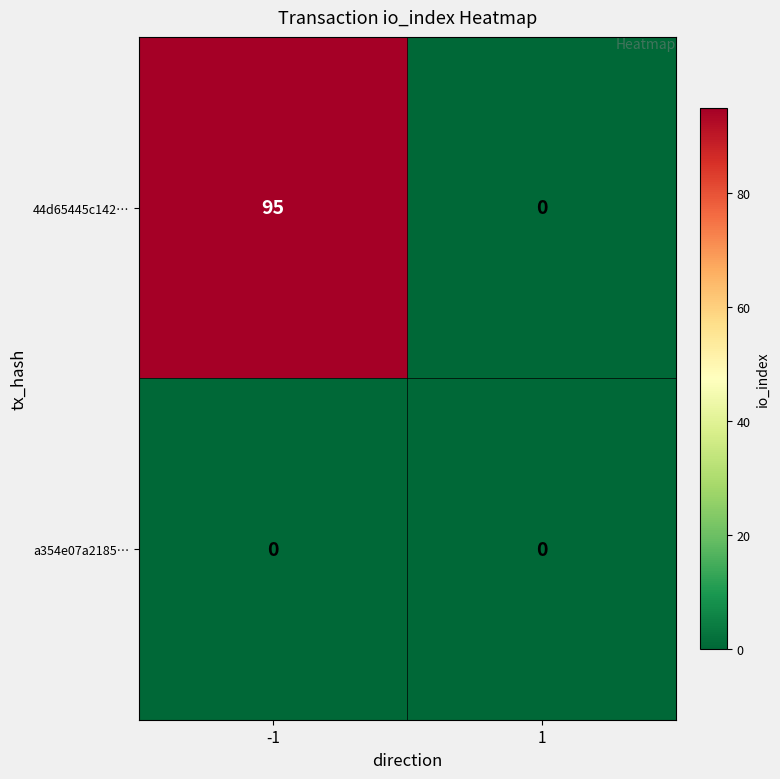

Which series has the largest total across all categories?

44d65445c142…